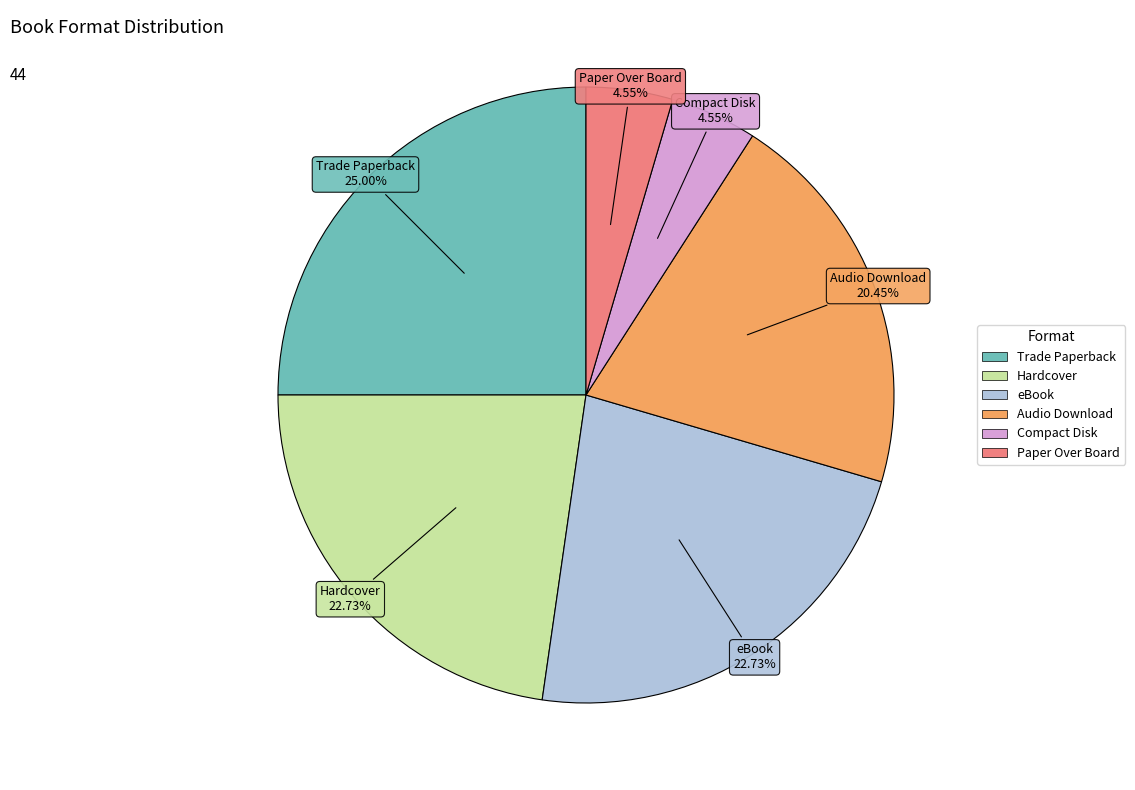

To the nearest percent, what is the average slice percentage?

17%